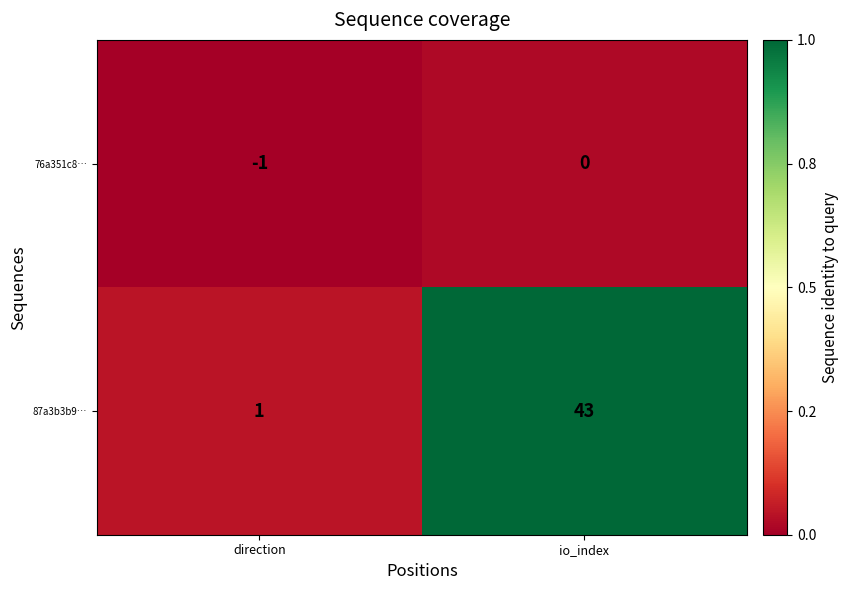

Rank the series by their average value, from lowest to highest.

76a351c8…, 87a3b3b9…